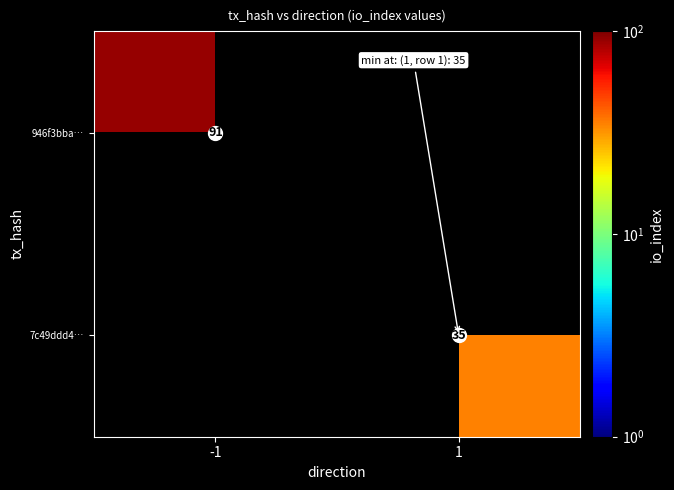

How many values in 7c49ddd4… are above zero?

1